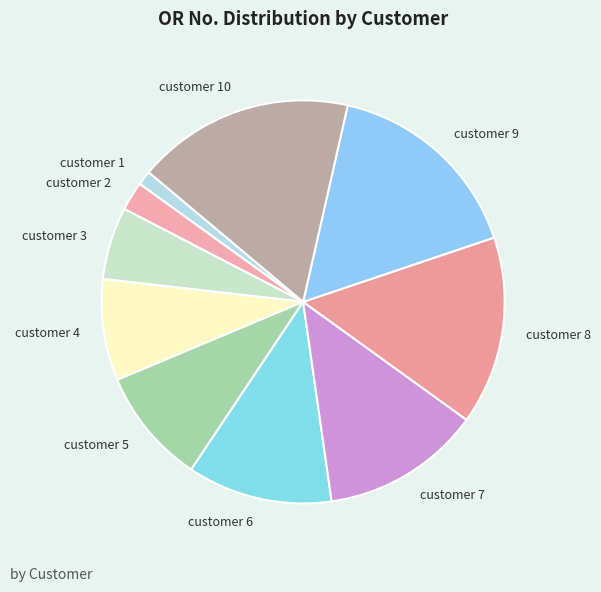

The customer 7 slice represents 4% of the pie. True or false?

False